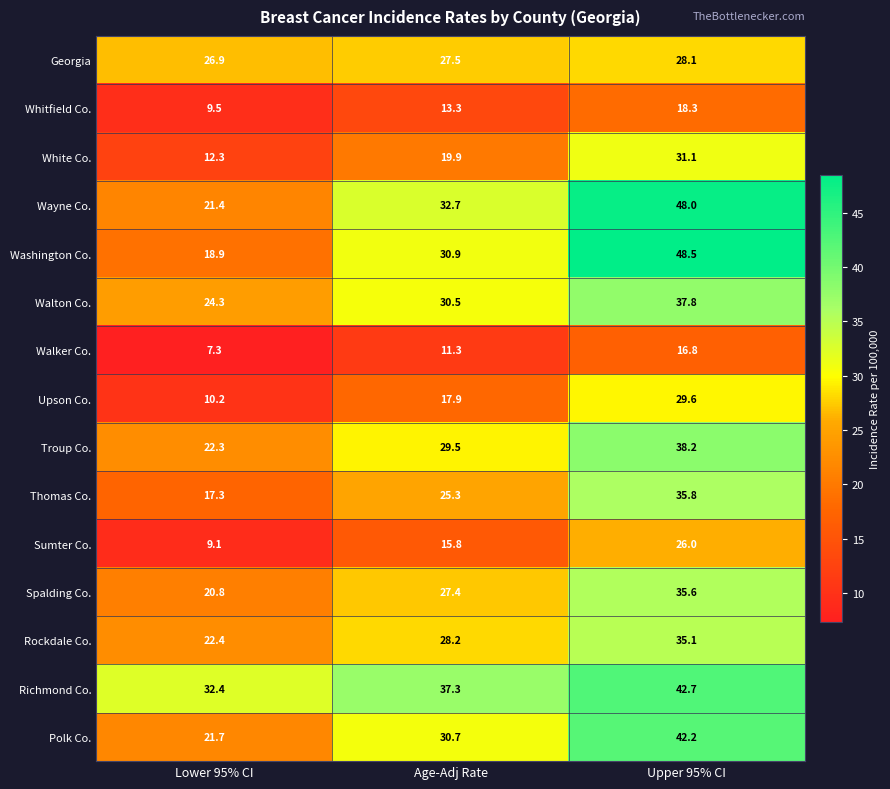

Count the number of categories in the chart.

3